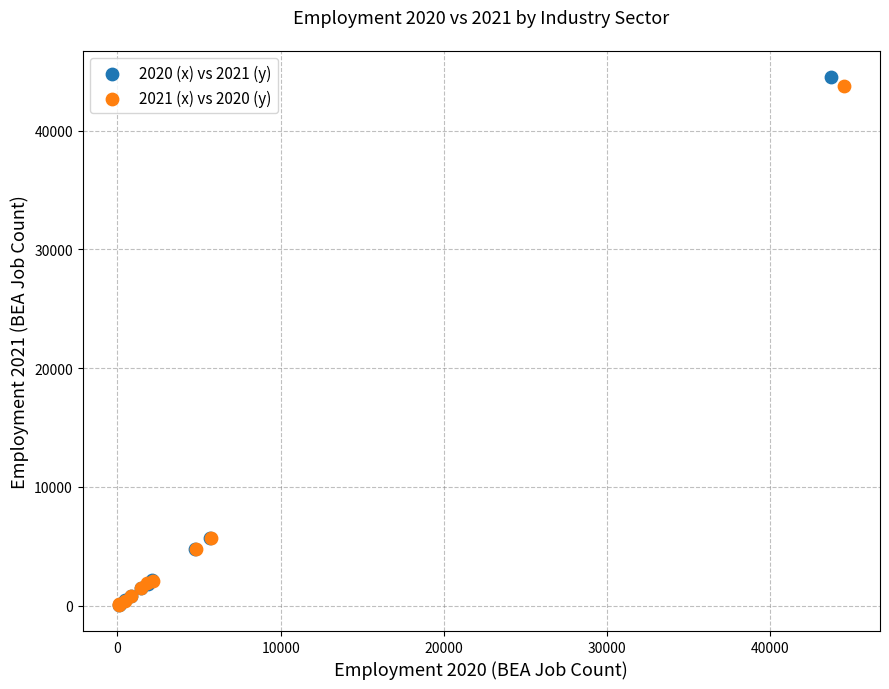

Which series has the largest Y range (max minus min)?

2020 (x) vs 2021 (y)